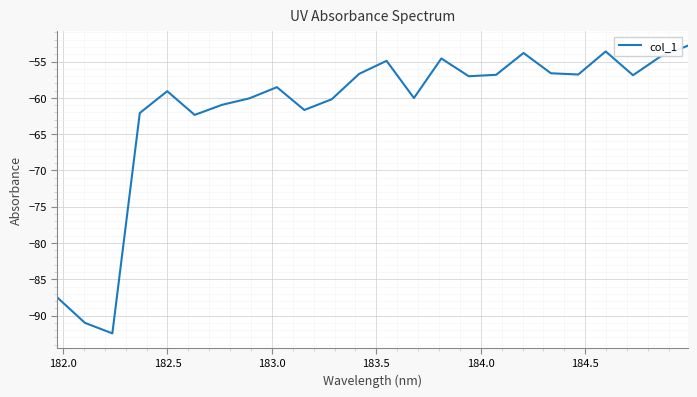

What is the minimum value shown in the chart?

-92.5